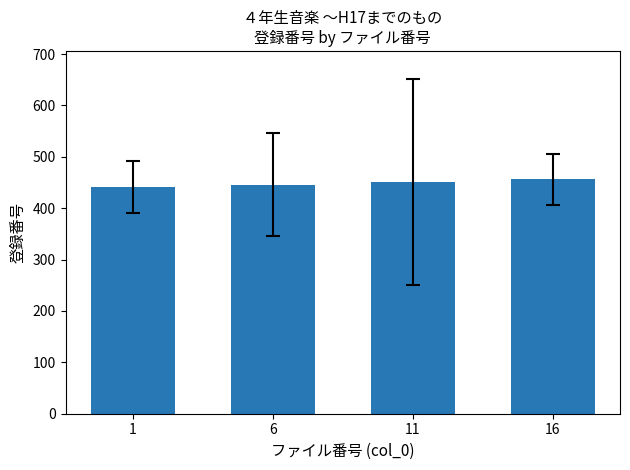

What is the ratio of the value at 1 to the value at 6?

1.0